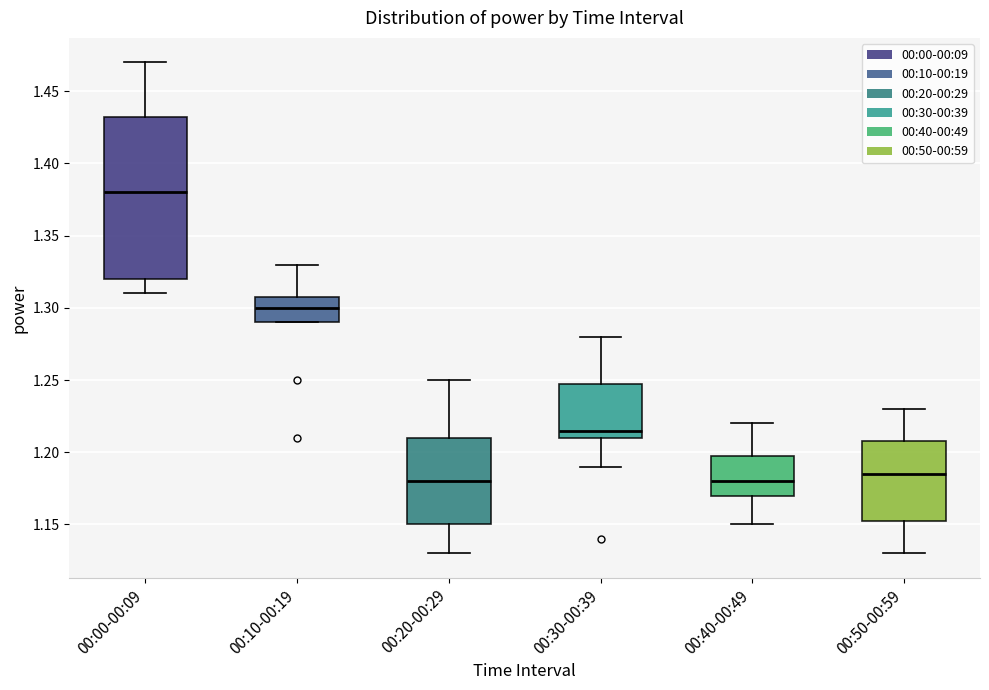

Comparing the boxes themselves (not the whiskers), which one is the tallest?

00:00-00:09